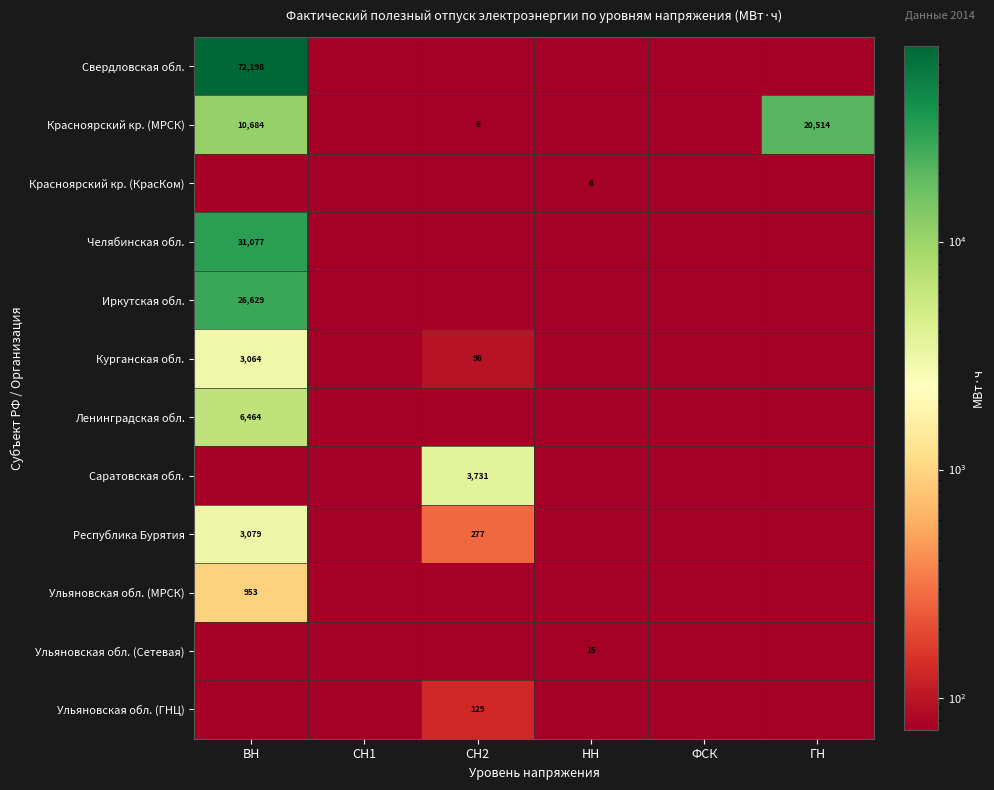

True or false: Ульяновская обл. (Сетевая) has a value of 0.0 at СН1.

False